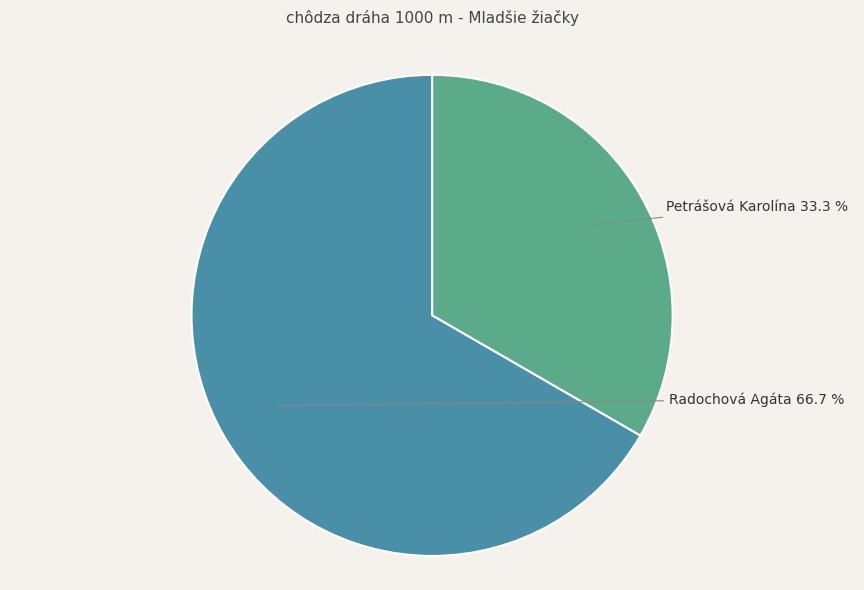

Which slice represents more than half of the pie?

Radochová Agáta